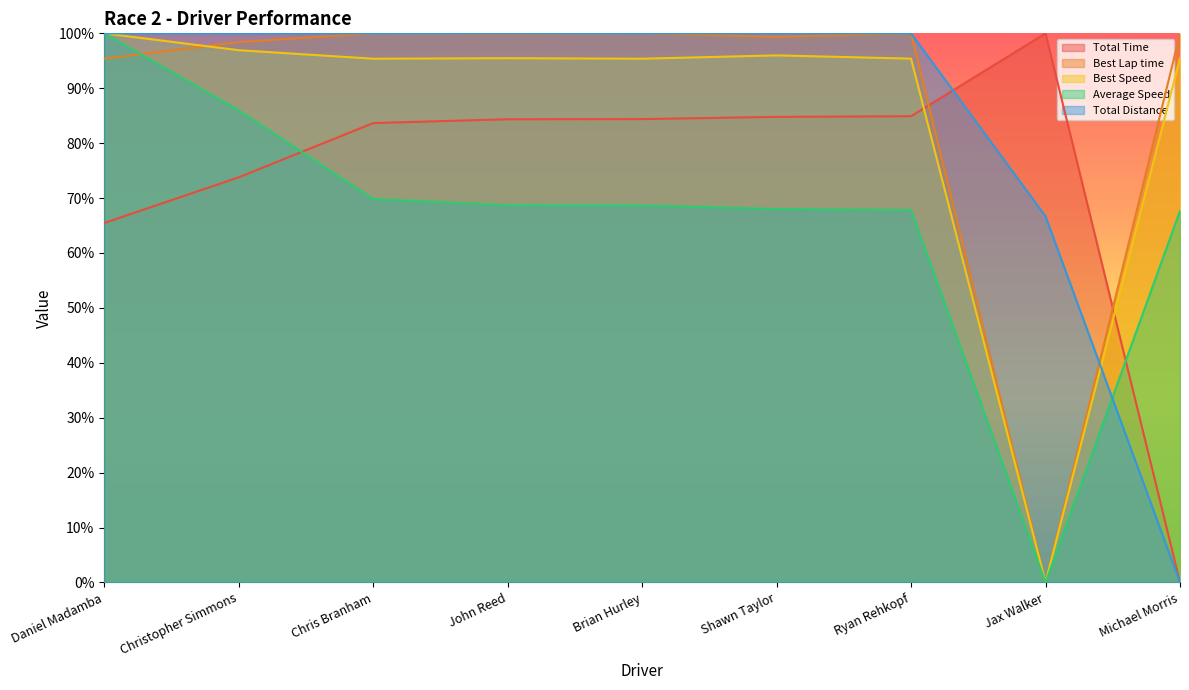

What is the total value across all series at Chris Branham?

448.9